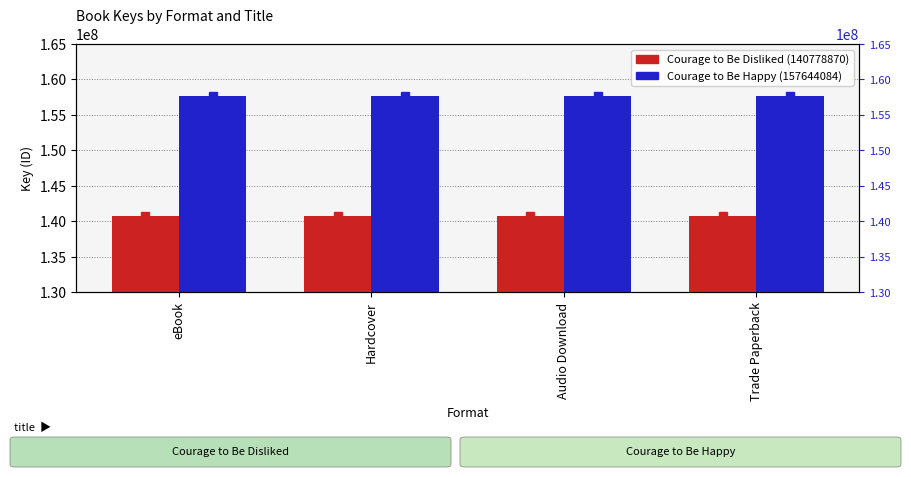

Count the number of data series in this chart.

2